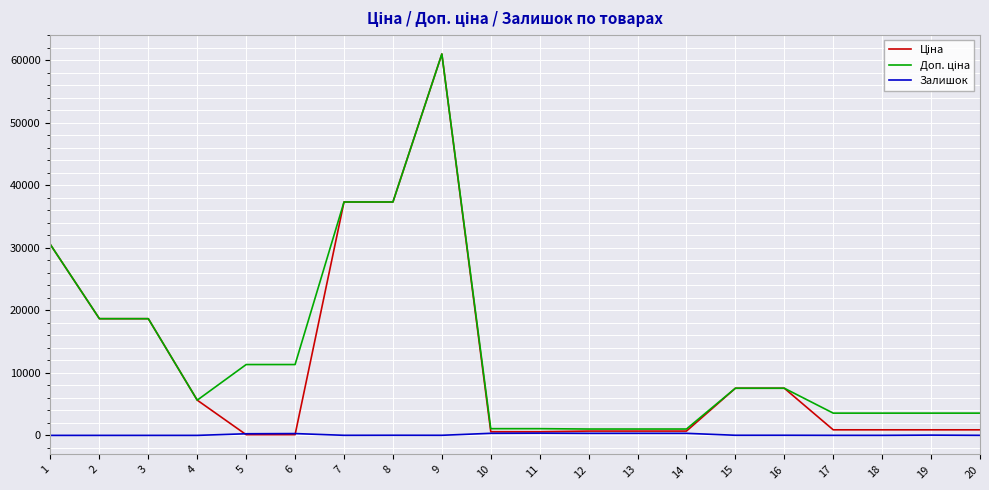

What is the total value across all series at 2?

37343.0